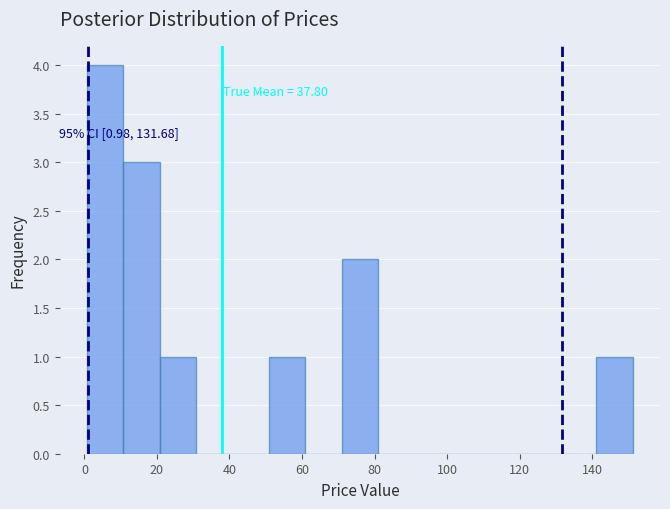

Over which range of the x-axis is the bar tallest?

0 to 10